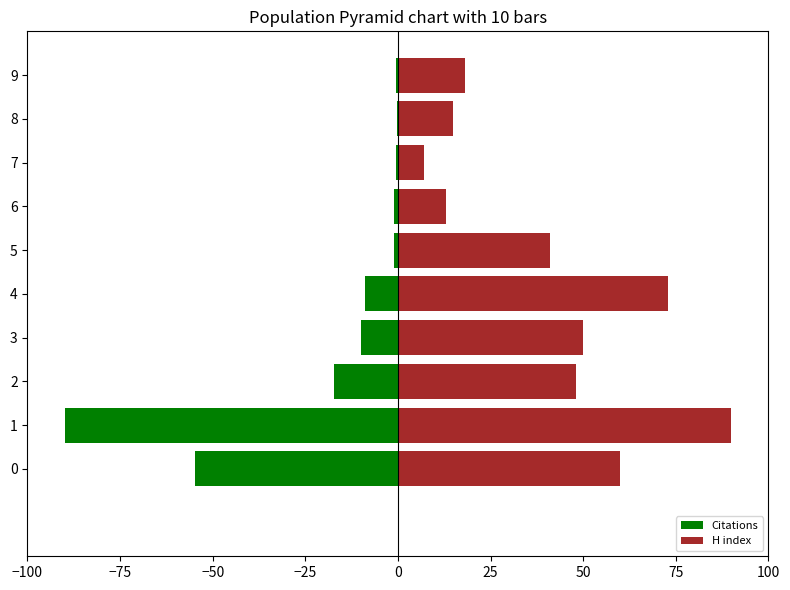

What is the average value of the H index series?

41.5